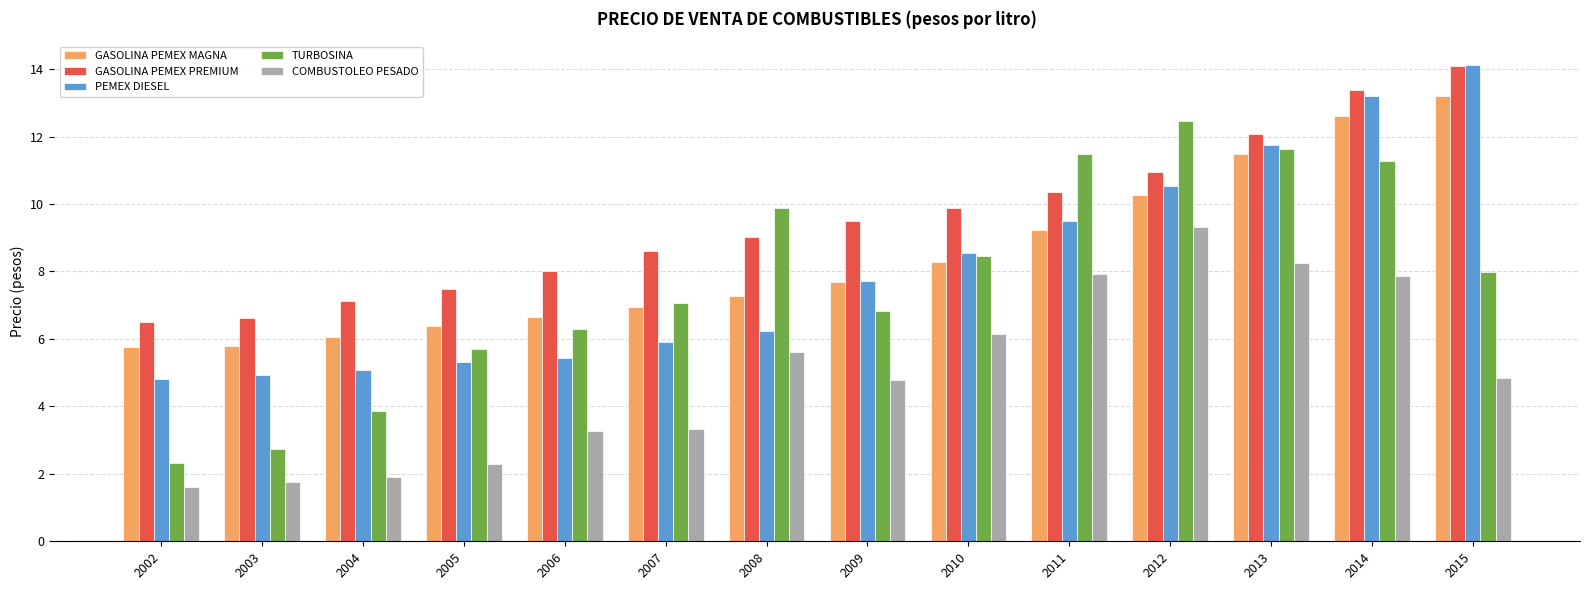

True or false: TURBOSINA has a value of 8.4 at 2010.

True